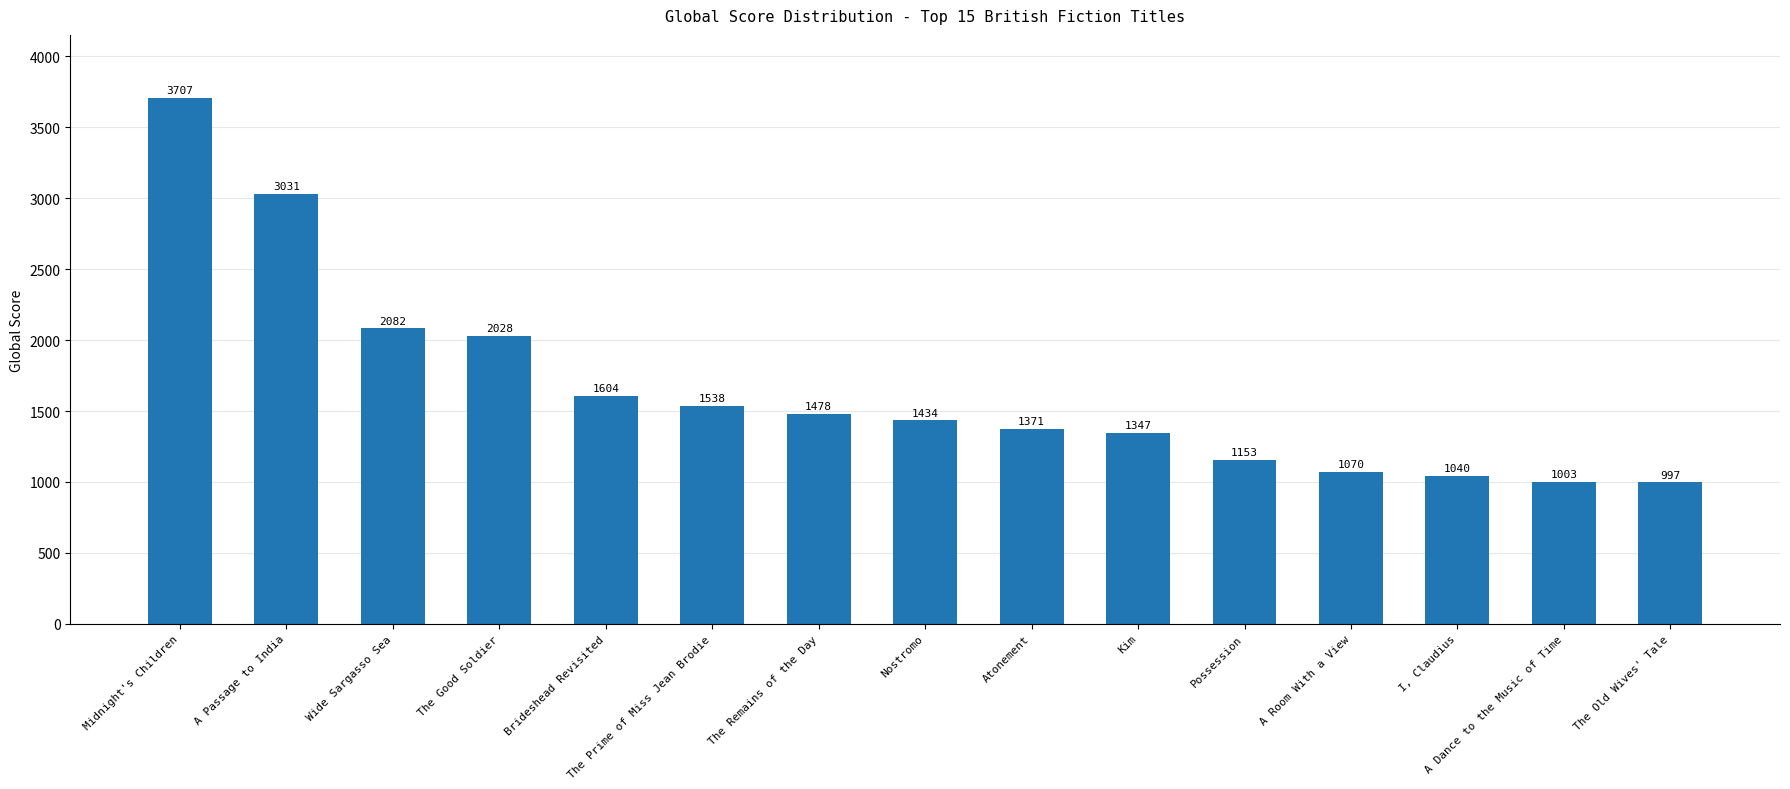

True or false: the data shows 3707 at Midnight's Children.

True